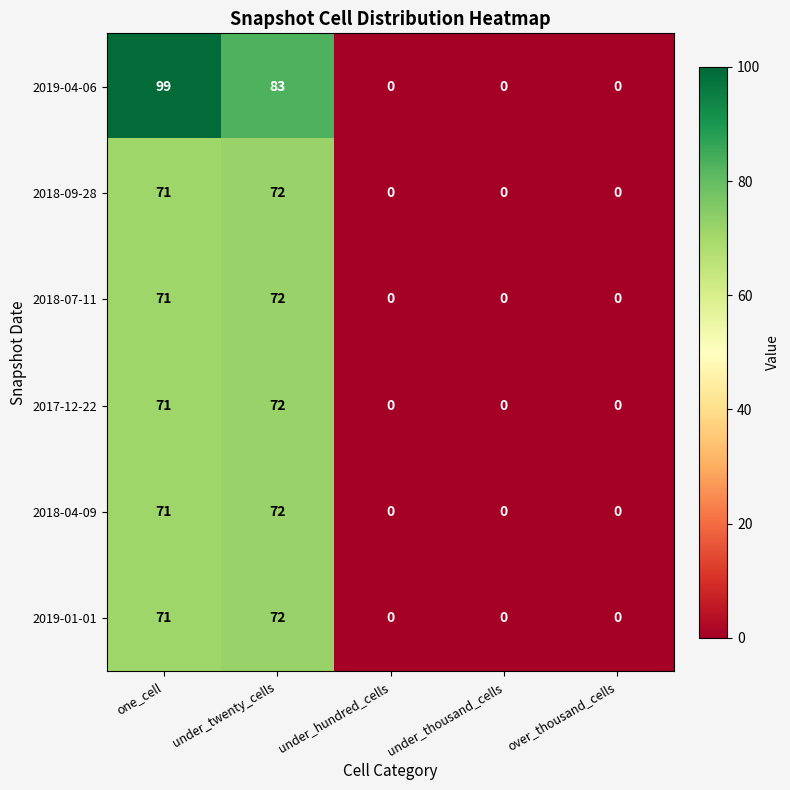

What is the difference between the maximum and minimum values in the 2017-12-22 series?

72